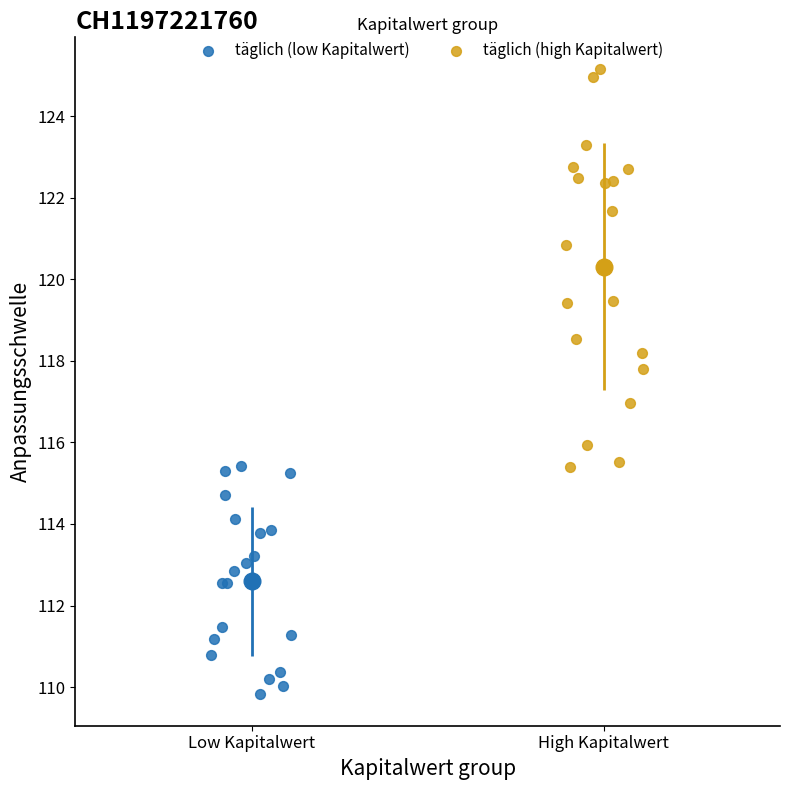

Which series has the largest Y range (max minus min)?

täglich (high Kapitalwert)